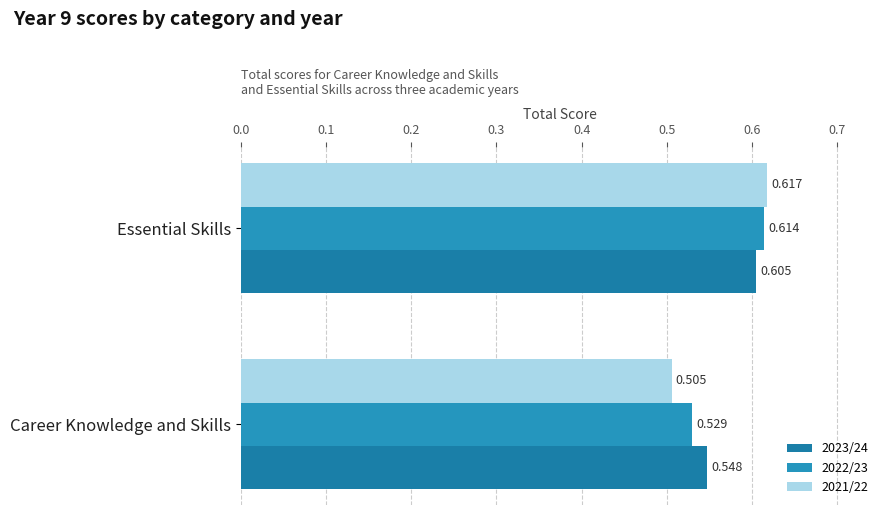

How many data points does each series have?

2